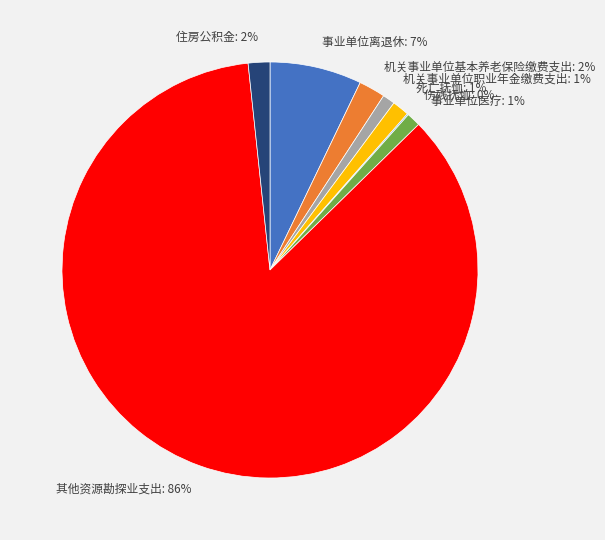

What percentage is the 机关事业单位基本养老保险缴费支出 slice, to the nearest percent?

2%